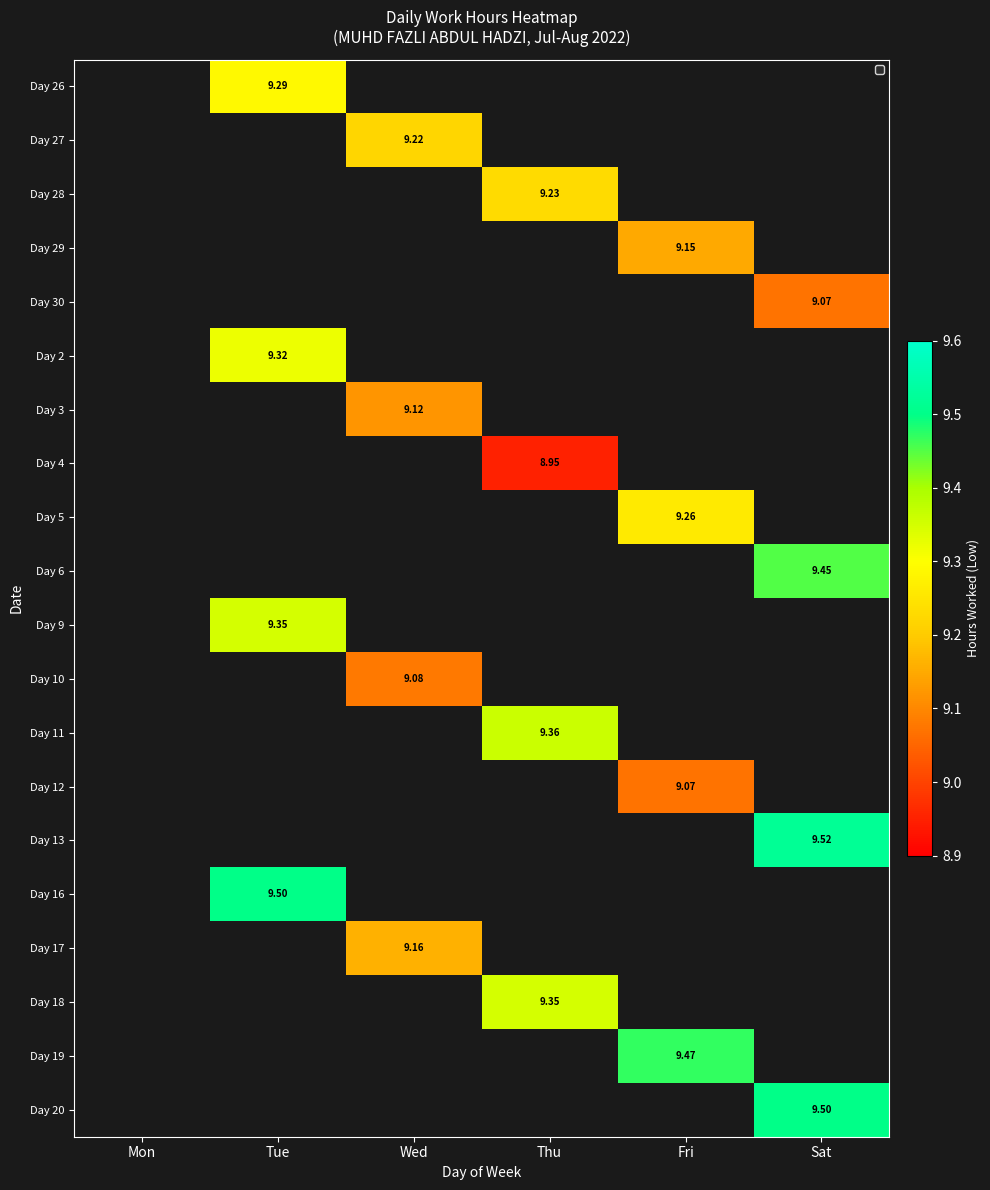

Which has a higher value, Mon or Thu?

Thu